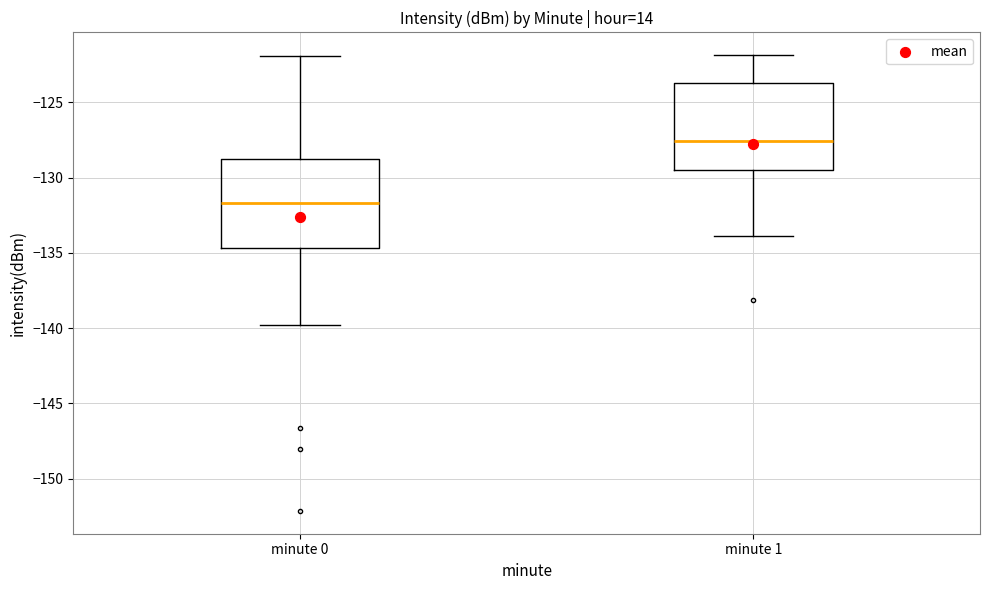

Reading left to right, read every box against the y-axis: the position of its median line, the range the box covers, and the ends of its whiskers. The values are not printed on the chart, so give them approximately, as read against the axis.

minute 0: median -131.5, box -134.5 to -129.0, whiskers -140.0 to -122.0
minute 1: median -127.5, box -129.5 to -123.5, whiskers -134.0 to -122.0